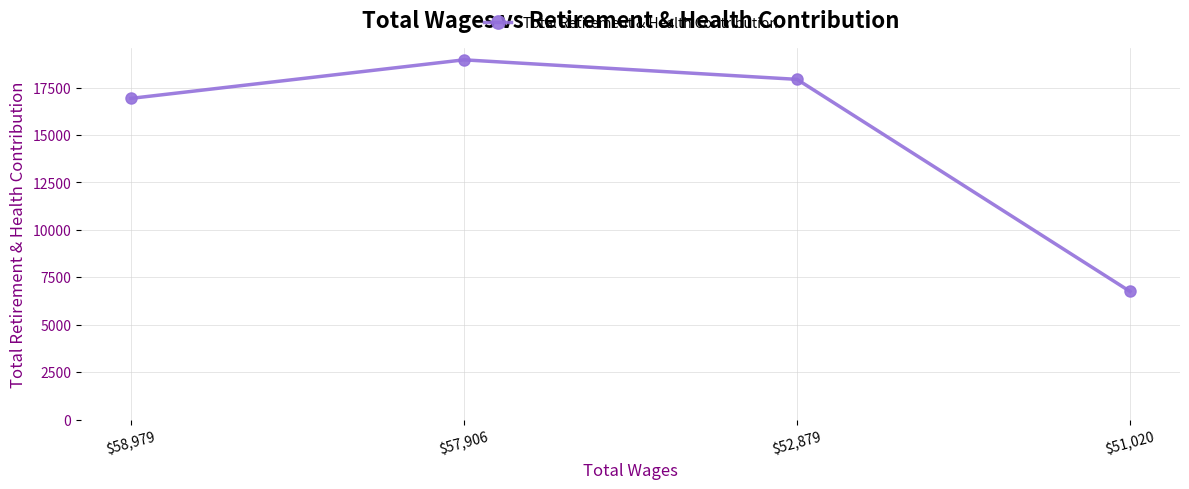

Where is the data nearest to the value 12857?

$58,979